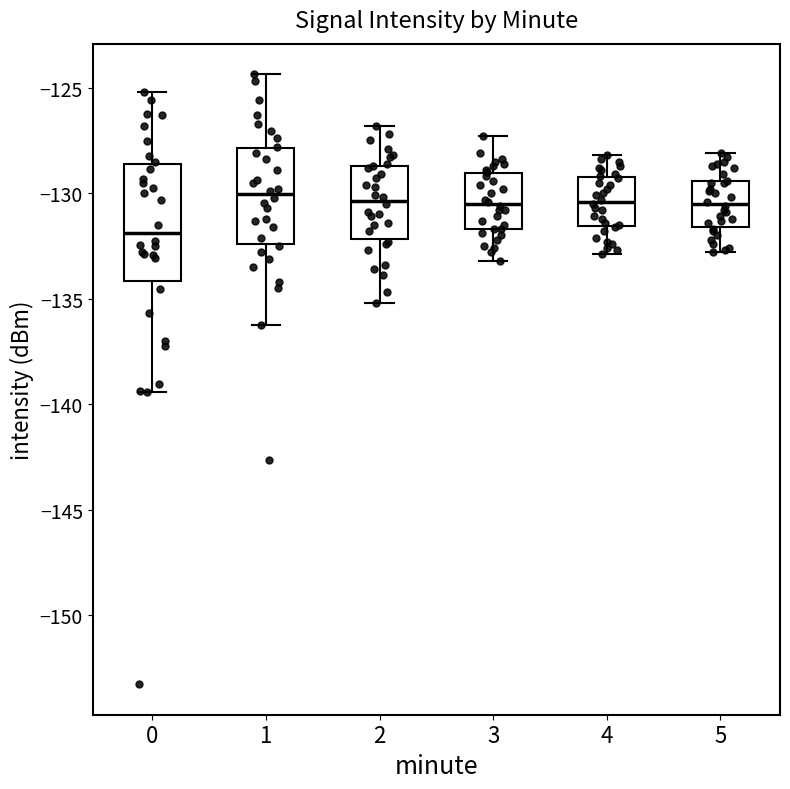

Reading left to right, transcribe this box plot: for each box, give where its median line is, the range the box spans, and where its two whiskers end, as read against the y-axis. The values are not printed on the chart, so give them approximately, as read against the axis.

0: median -132.0, box -134.0 to -128.5, whiskers -139.5 to -125.0
1: median -130.0, box -132.5 to -128.0, whiskers -136.0 to -124.5
2: median -130.5, box -132.0 to -128.5, whiskers -135.0 to -127.0
3: median -130.5, box -131.5 to -129.0, whiskers -133.0 to -127.5
4: median -130.5, box -131.5 to -129.0, whiskers -133.0 to -128.0
5: median -130.5, box -131.5 to -129.5, whiskers -133.0 to -128.0